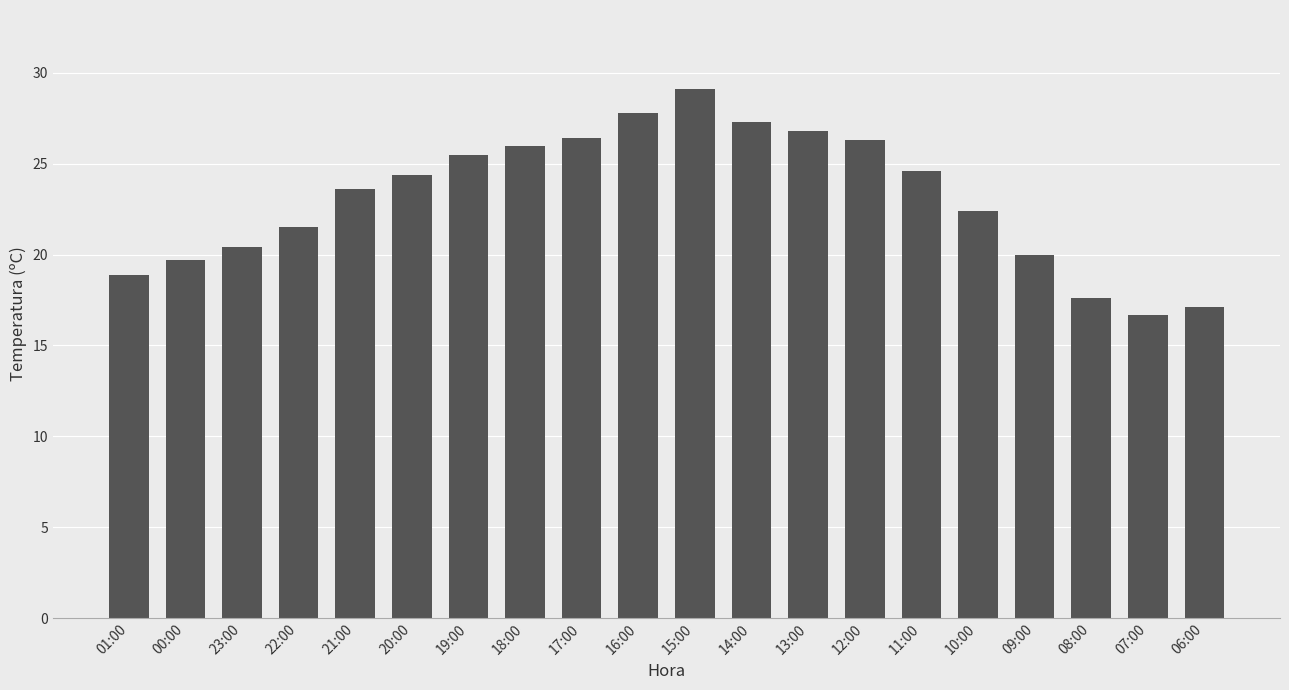

What value does the data have at 07:00?

16.7